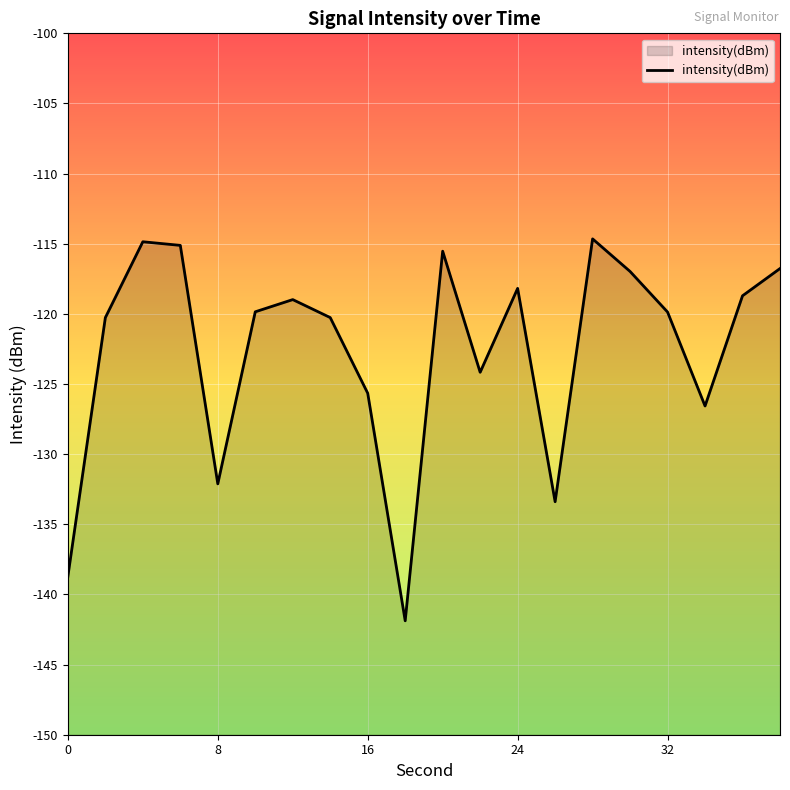

The chart shows a value of -125.7 at 16. True or false?

True